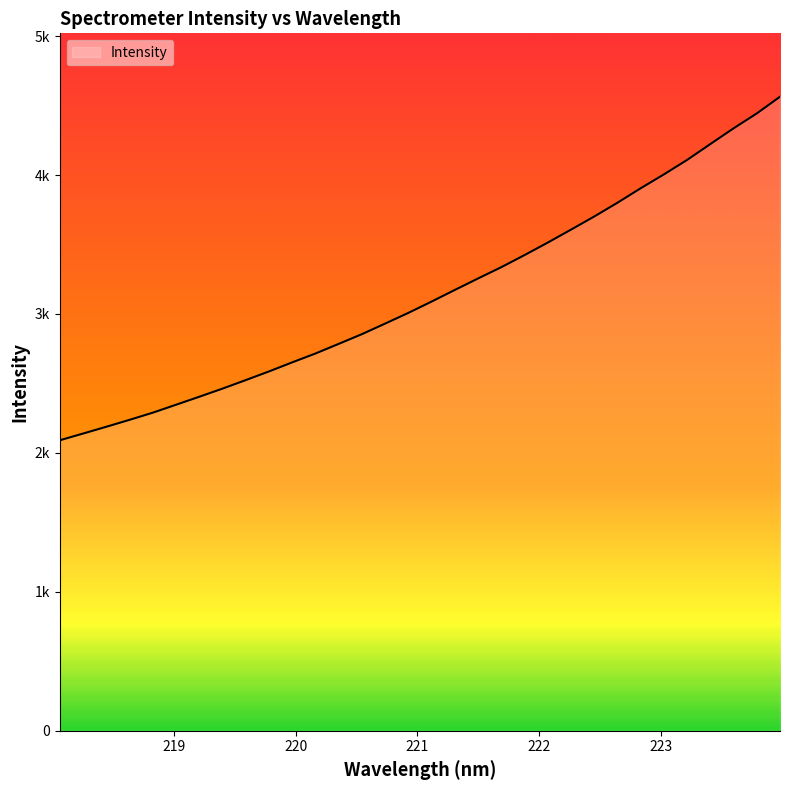

Does the chart have visible grid lines?

No